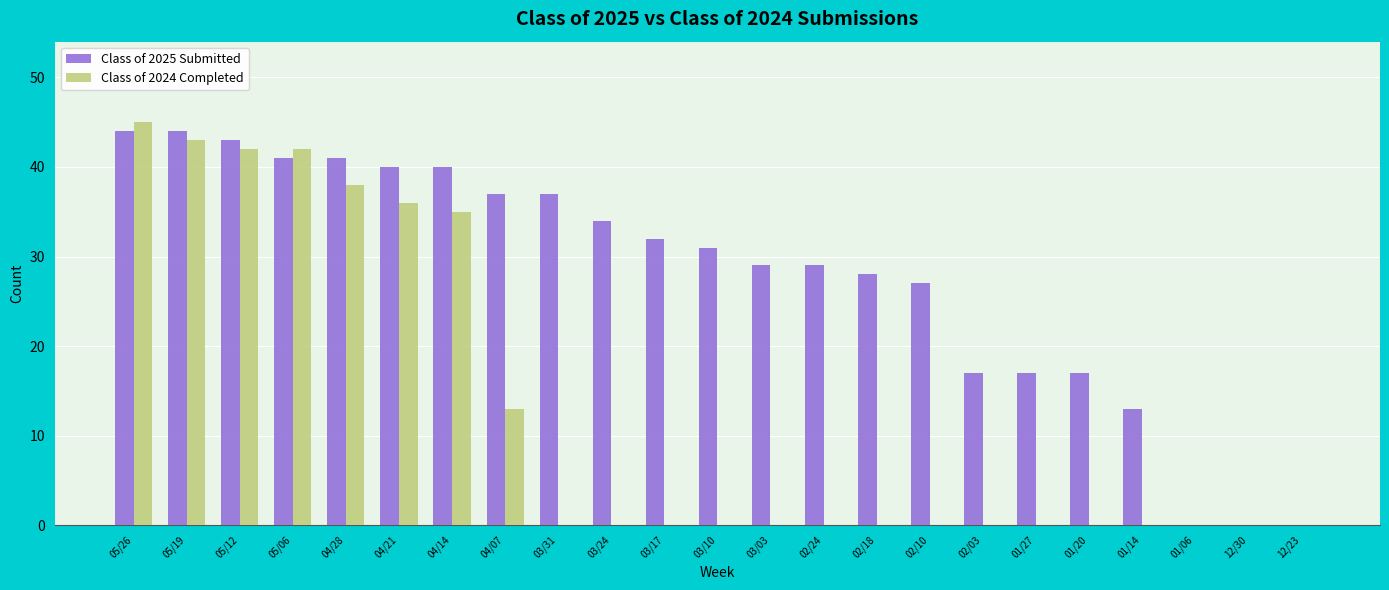

How many groups of bars are there?

23